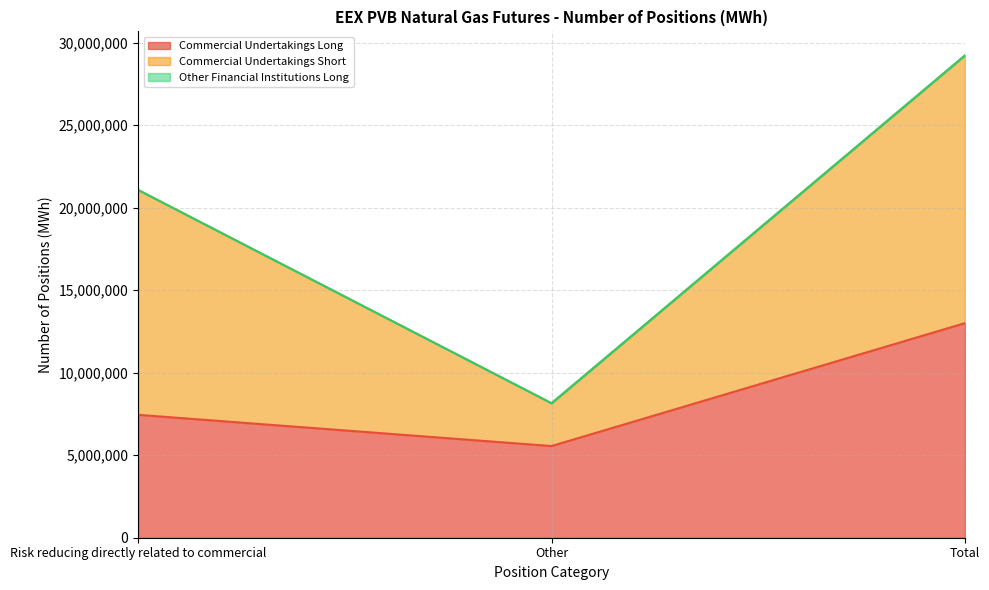

What is the label of the 3rd point from the right?

Risk reducing directly related to commercial